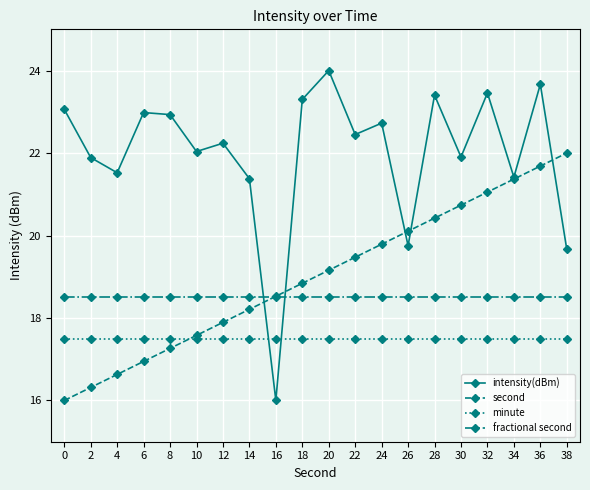

How many distinct data groups are displayed?

4